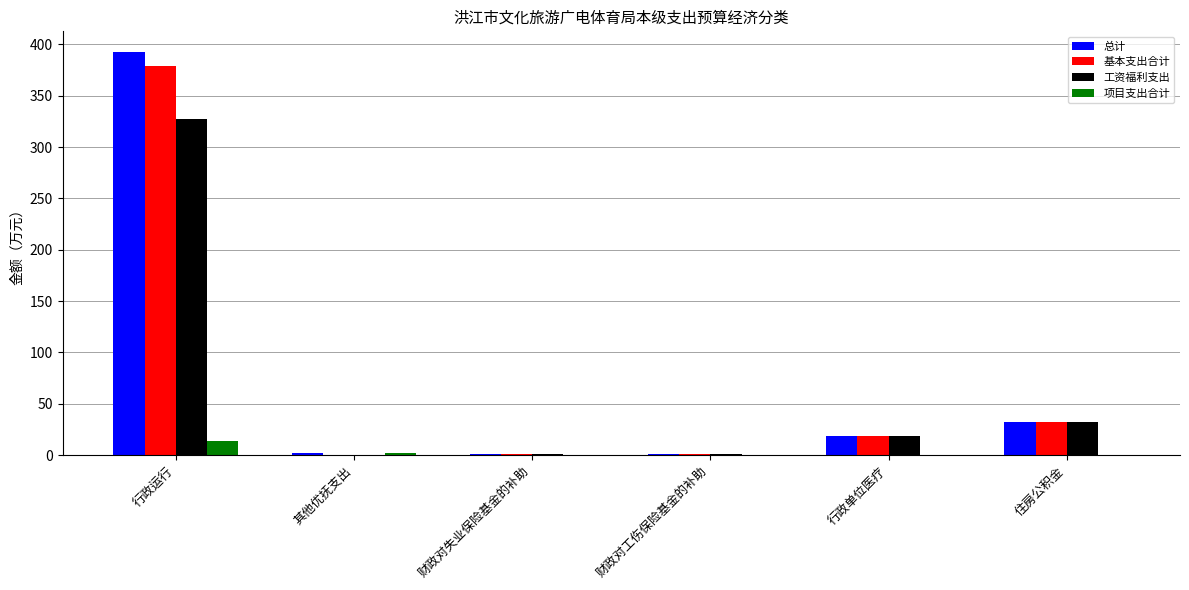

What is the maximum value shown in the chart?

393.0